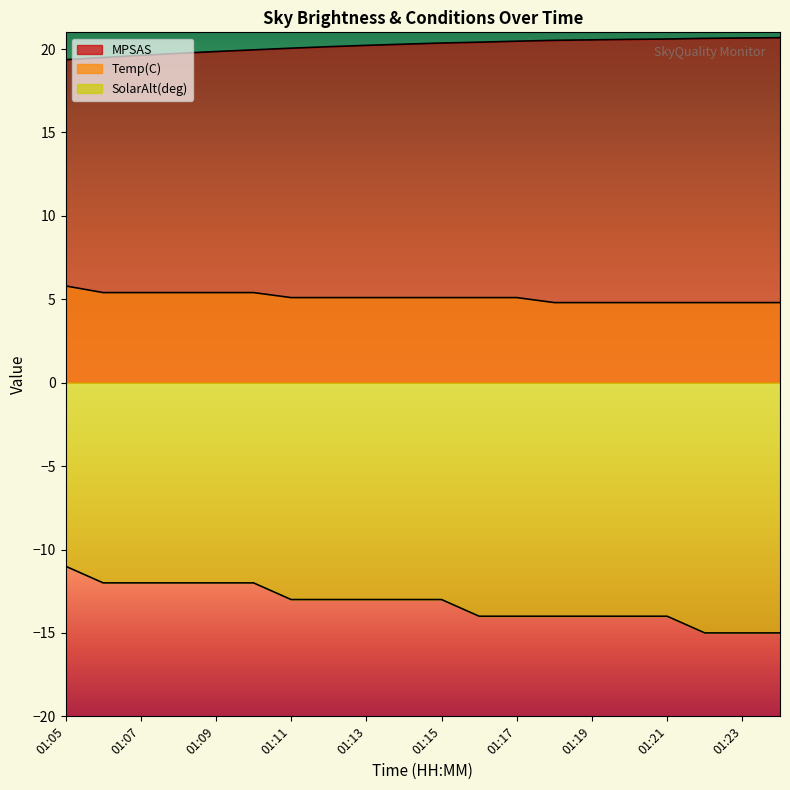

True or false: MPSAS and SolarAlt(deg) intersect in this chart.

False